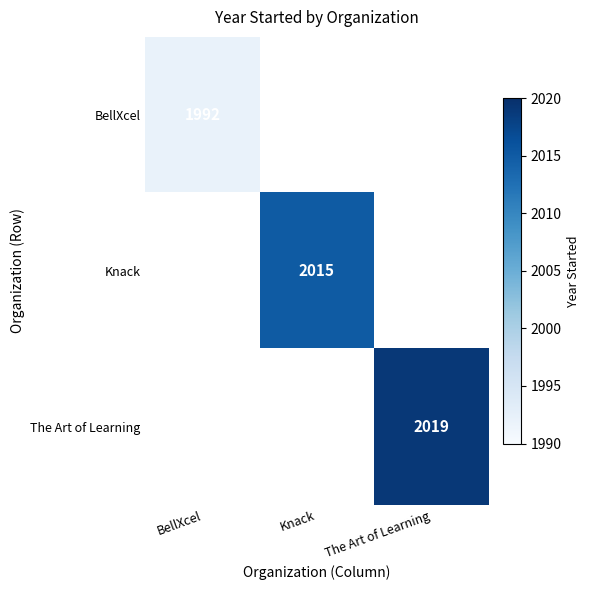

The value of Knack at Knack is 2015. True or false?

True